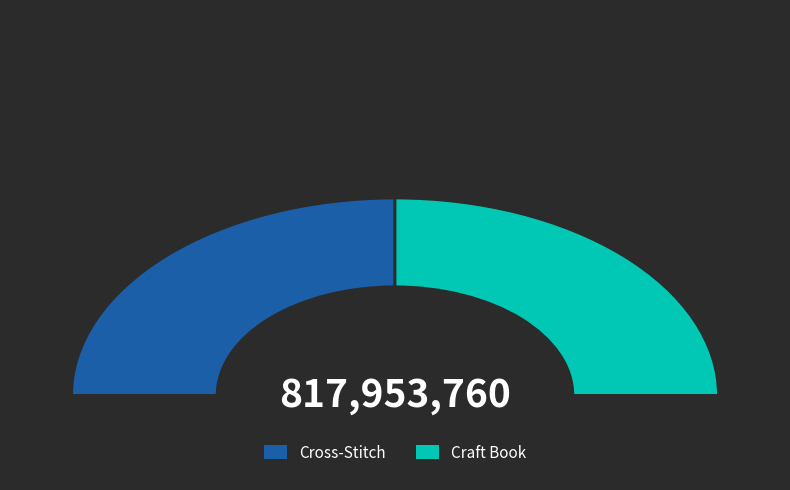

What is the change in value from Cross-Stitch to Craft Book?

-992